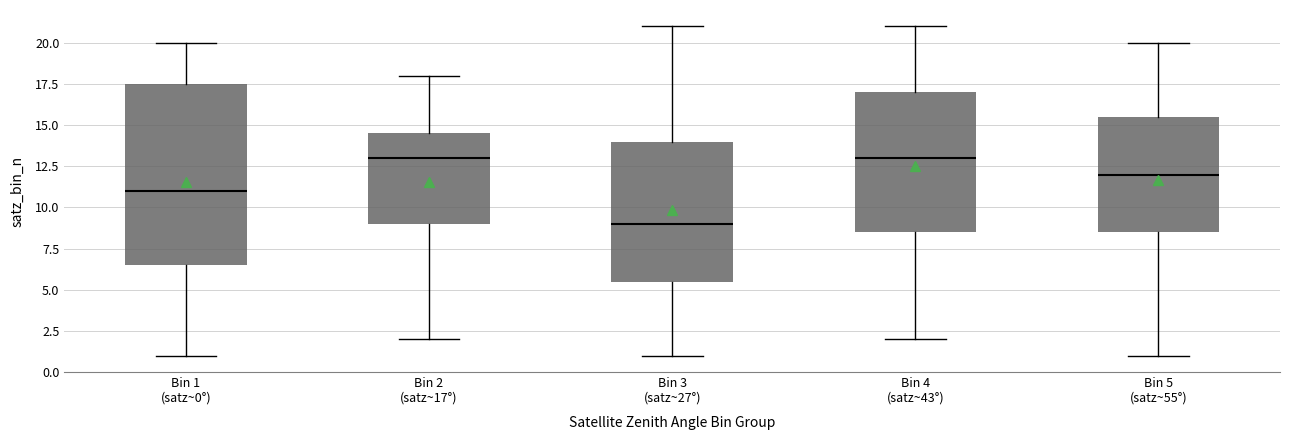

Which box's median line is the lowest?

Bin 3 (satz~27°)